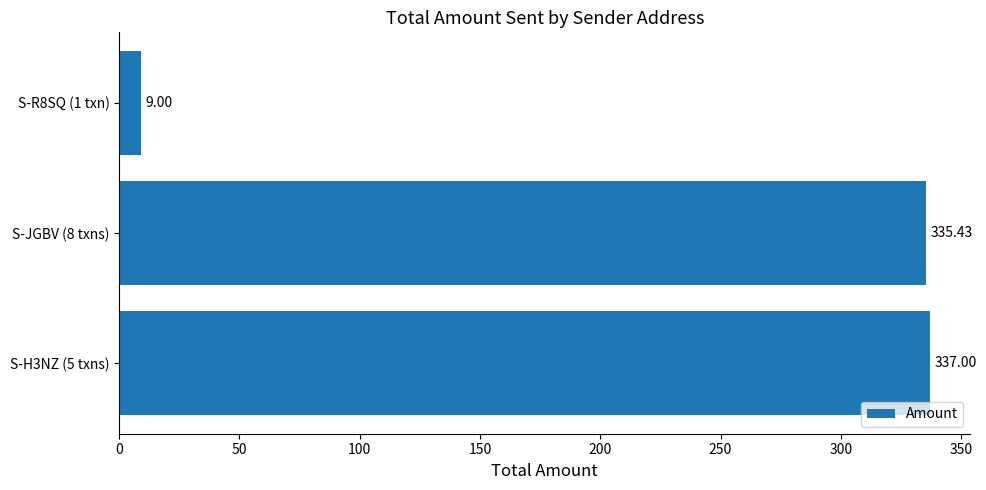

How many bars are there in total?

3